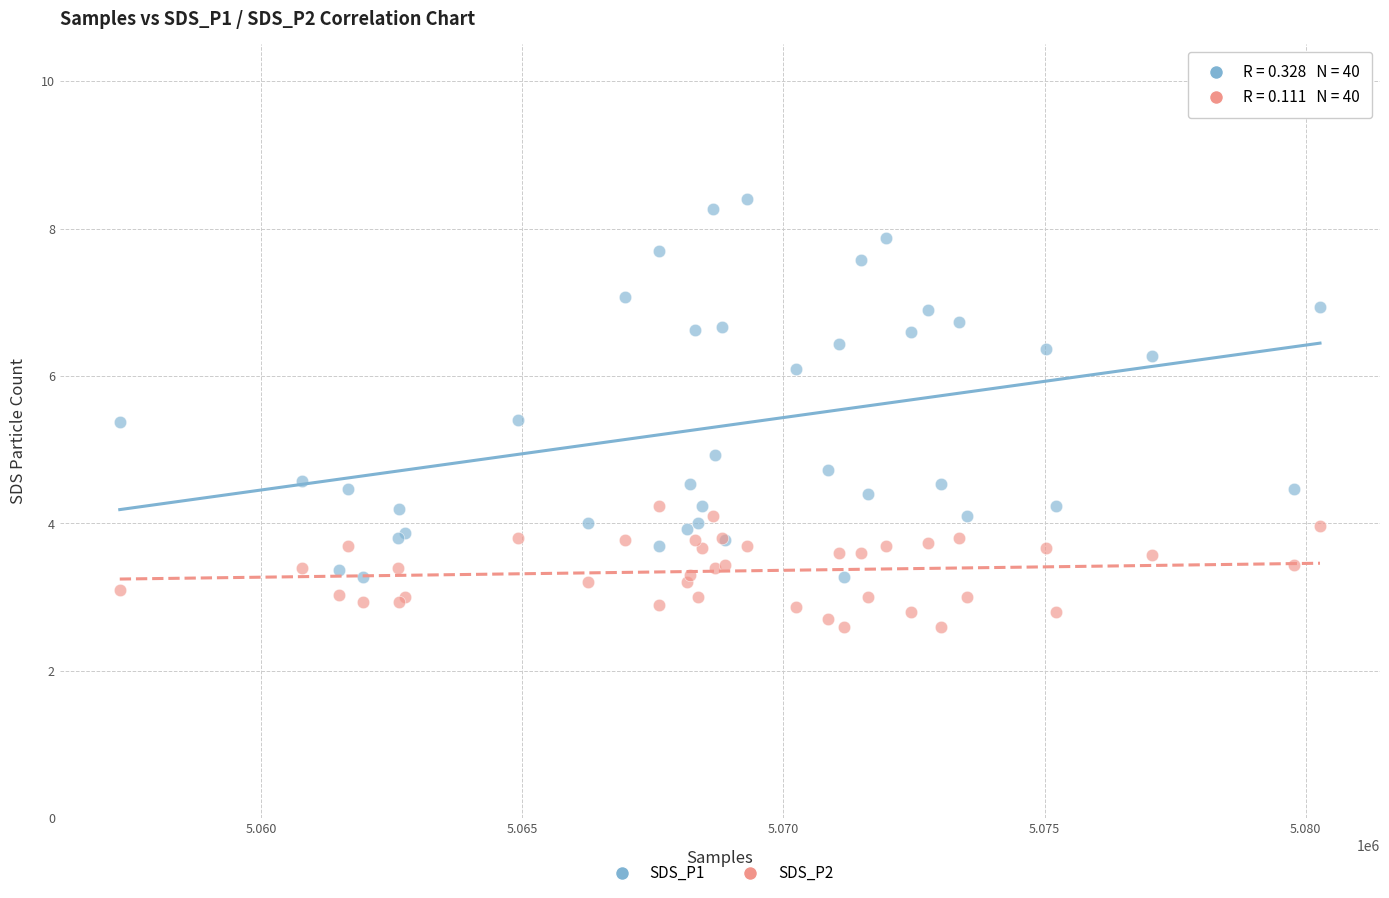

Which series has the largest Y range (max minus min)?

SDS_P1